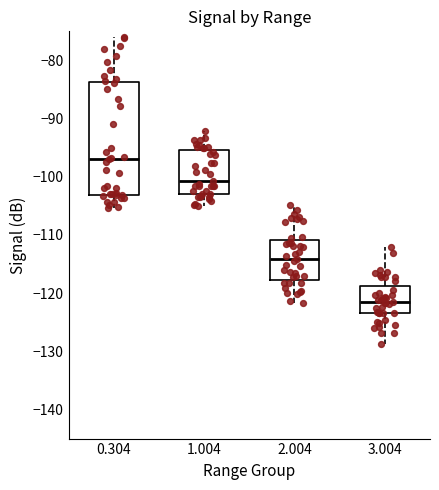

Which box is the tallest, from its lower edge to its upper edge?

0.304